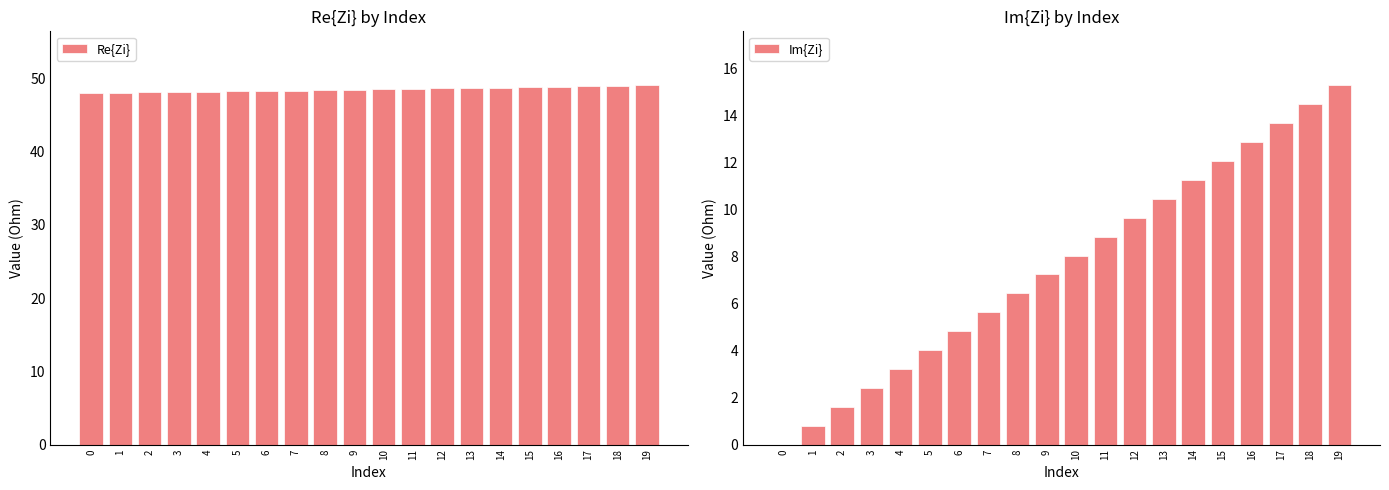

Is it true that Im{Zi} equals 4.0 at 3?

False